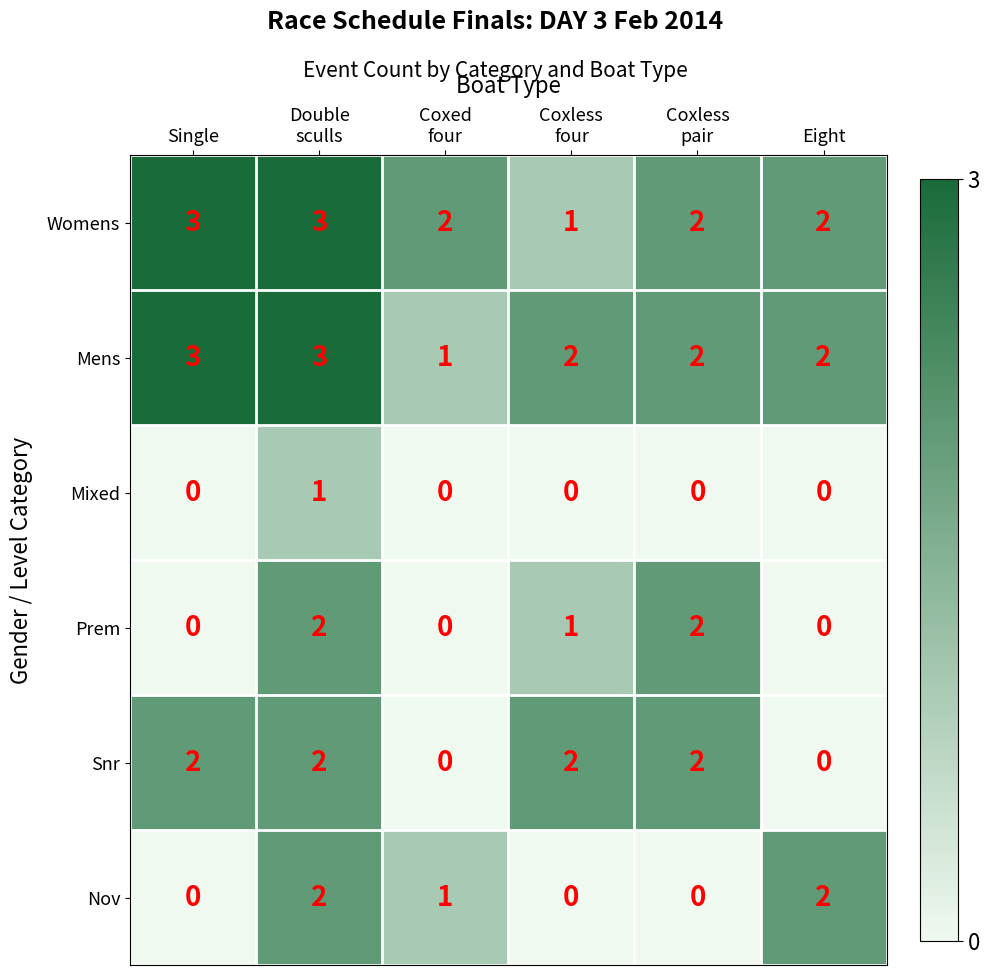

Where does the Womens series first go above 2?

Single